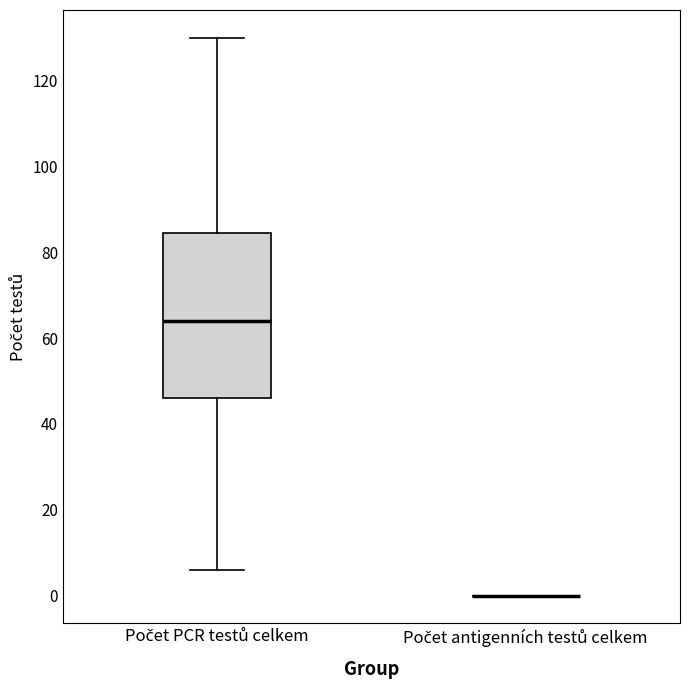

Reading left to right, transcribe this box plot: for each box, give where its median line is, the range the box spans, and where its two whiskers end, as read against the y-axis. The values are not printed on the chart, so give them approximately, as read against the axis.

Počet PCR testů celkem: median 64, box 46 to 84, whiskers 6 to 130
Počet antigenních testů celkem: box collapsed to a line at 0, whiskers 0 to 0